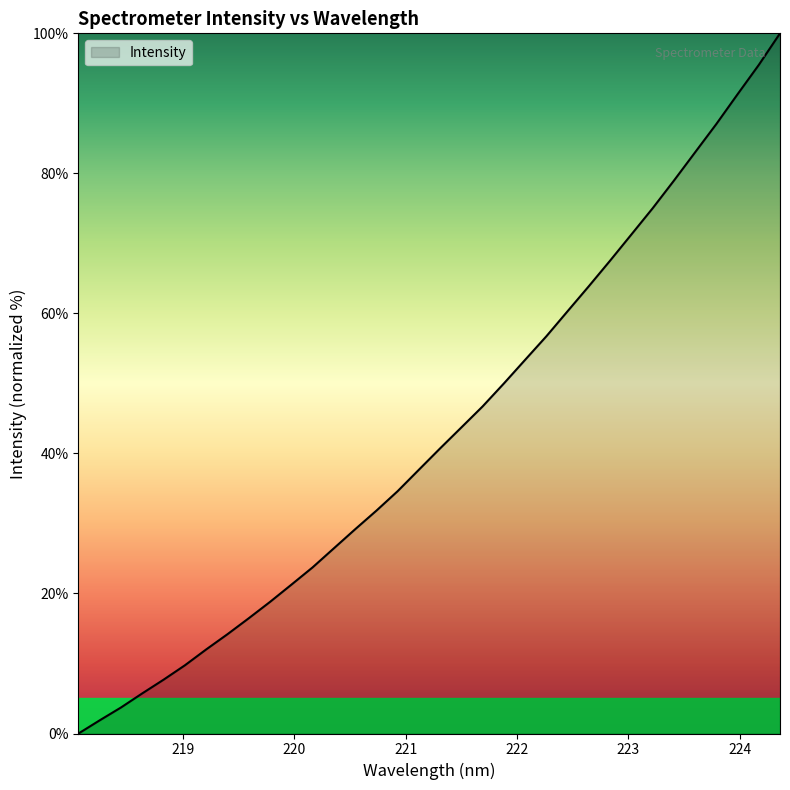

What is the difference between the maximum and minimum values?

100.0